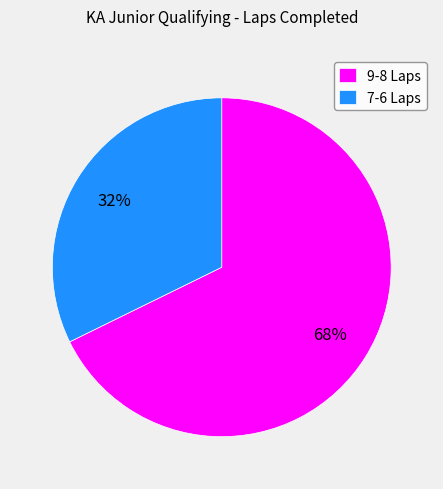

True or false: 9-8 Laps accounts for 80% of the total.

False